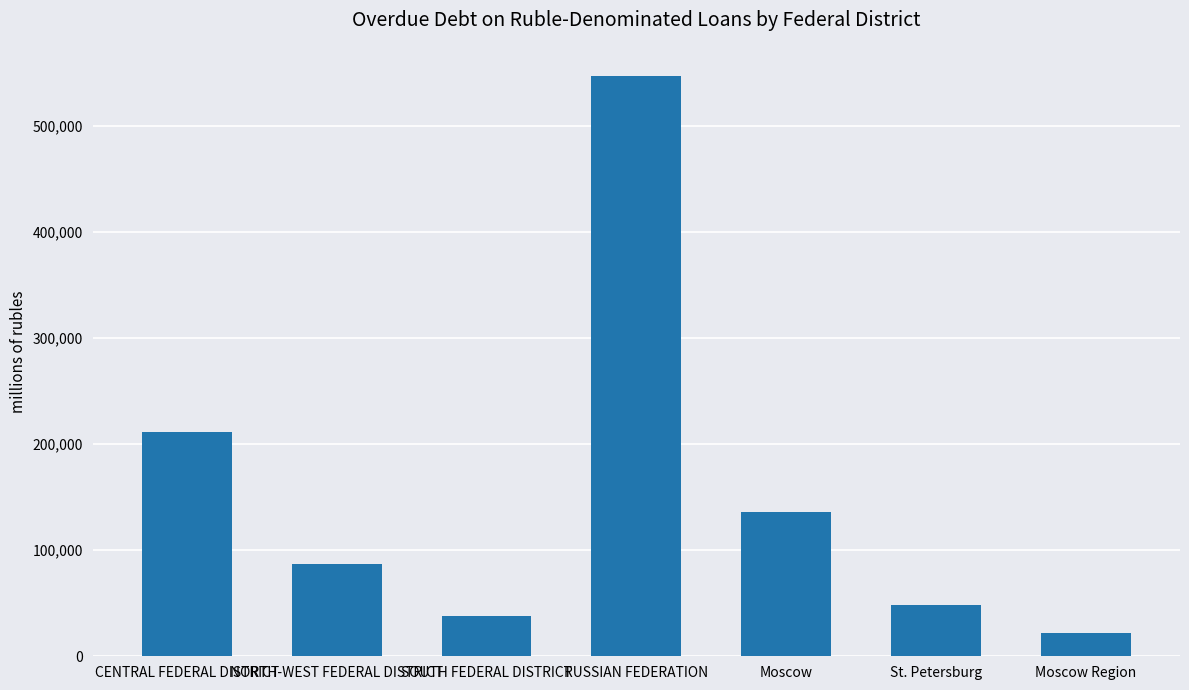

True or false: the data shows 21804 at Moscow Region.

True